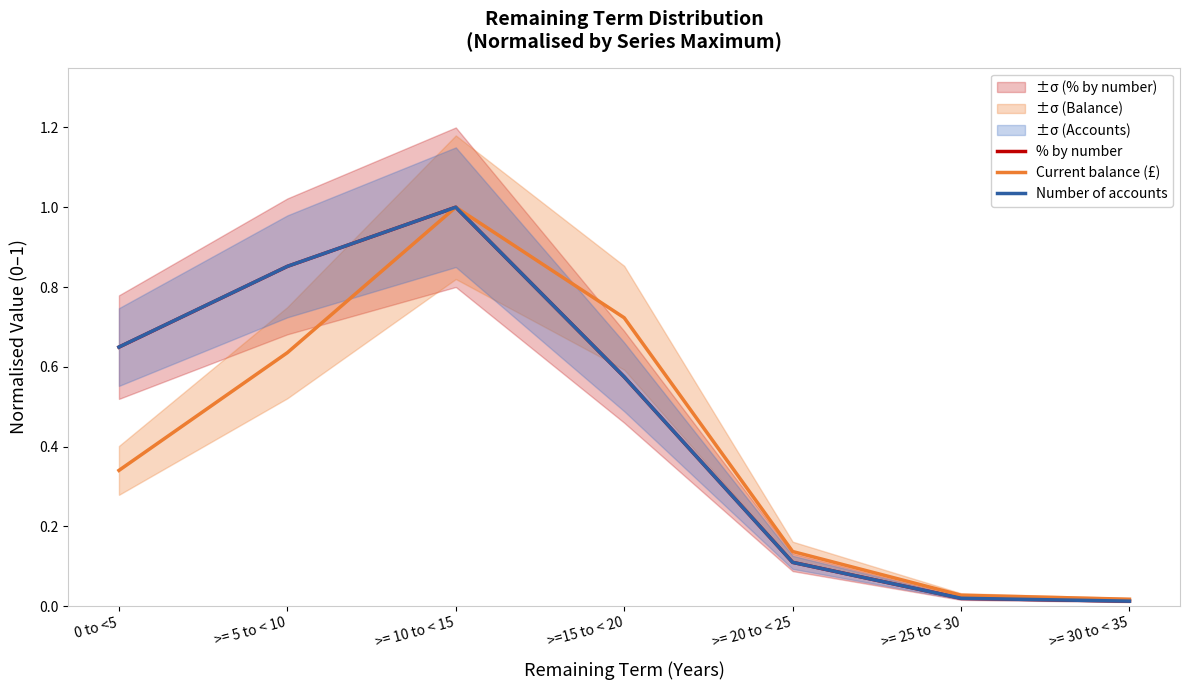

How many lines are shown in the chart?

3